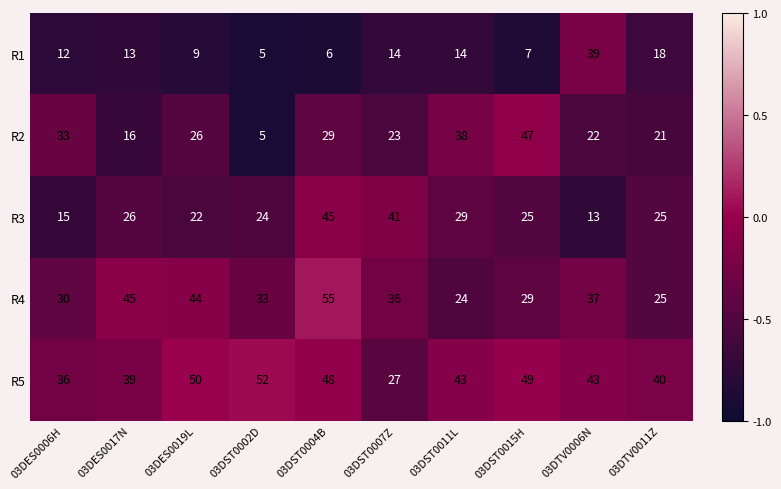

Is it true that R4 equals 14 at 03DST0015H?

False